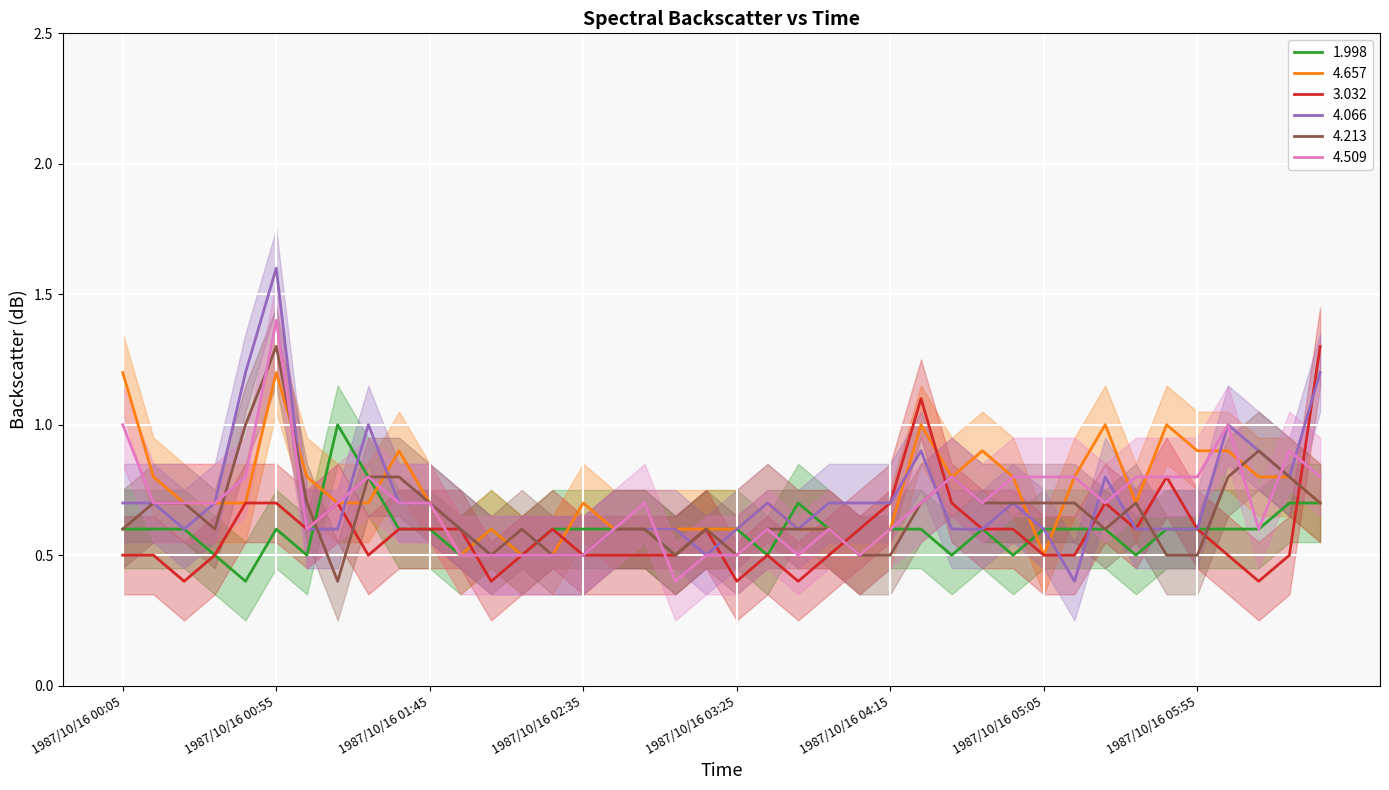

After their last crossing, which series has the higher values: 4.066 or 4.213?

4.066